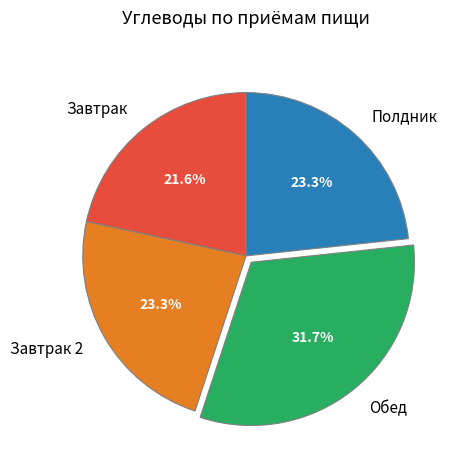

What percentage is the Завтрак slice, to the nearest percent?

22%